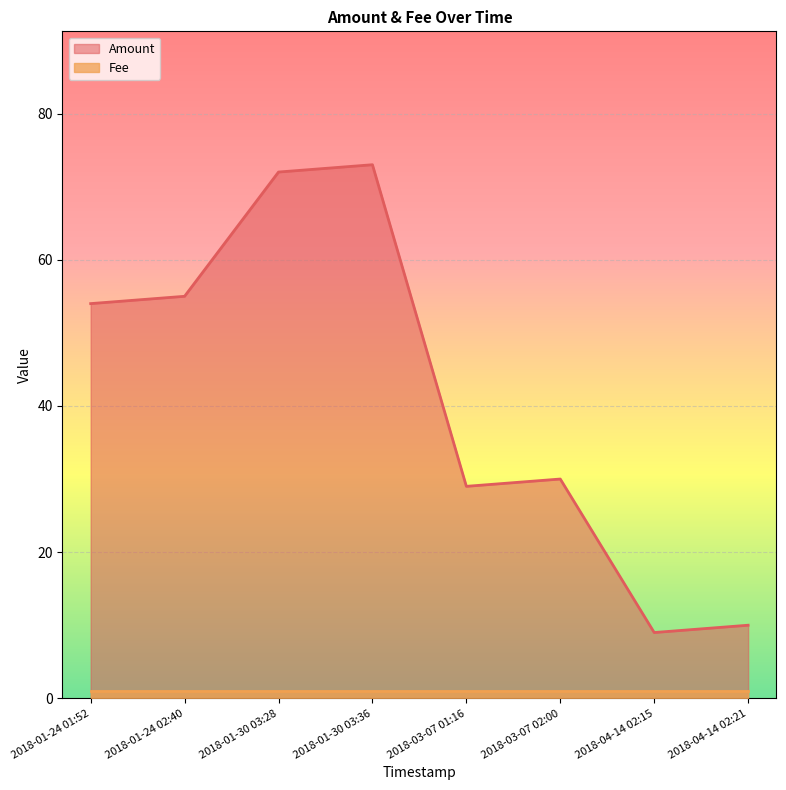

Between 2018-03-07 02:00 and 2018-01-30 03:36, which is larger?

2018-01-30 03:36